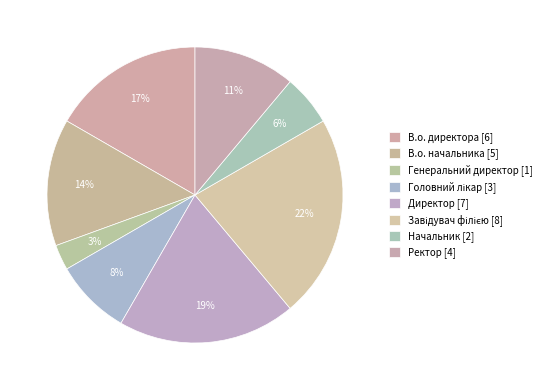

Combined, what portion of the pie is В.о. директора and Головний лікар?

25.0%